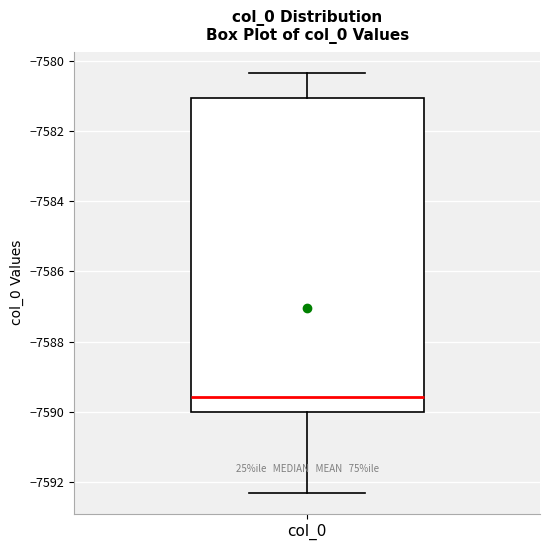

Read this box plot against the y-axis: the position of the median line, the range covered by the box, and the ends of both whiskers. The values are not printed on the chart, so give them approximately, as read against the axis.

median -7589.6, box -7590.0 to -7581.0, whiskers -7592.4 to -7580.4